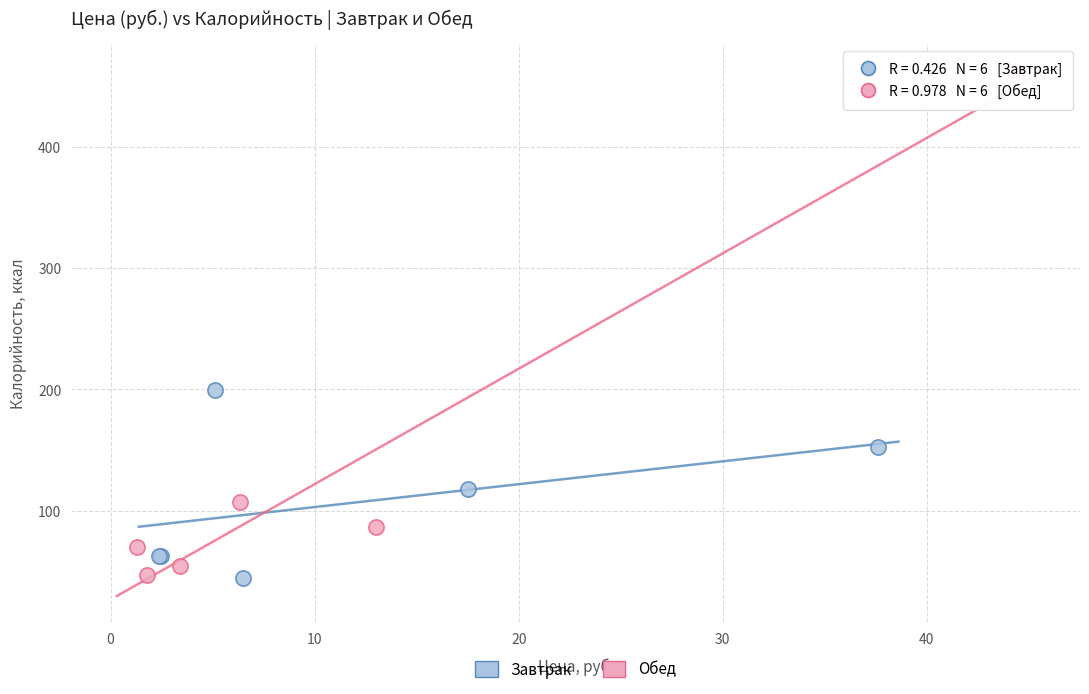

Which series contains the highest Y value?

Обед